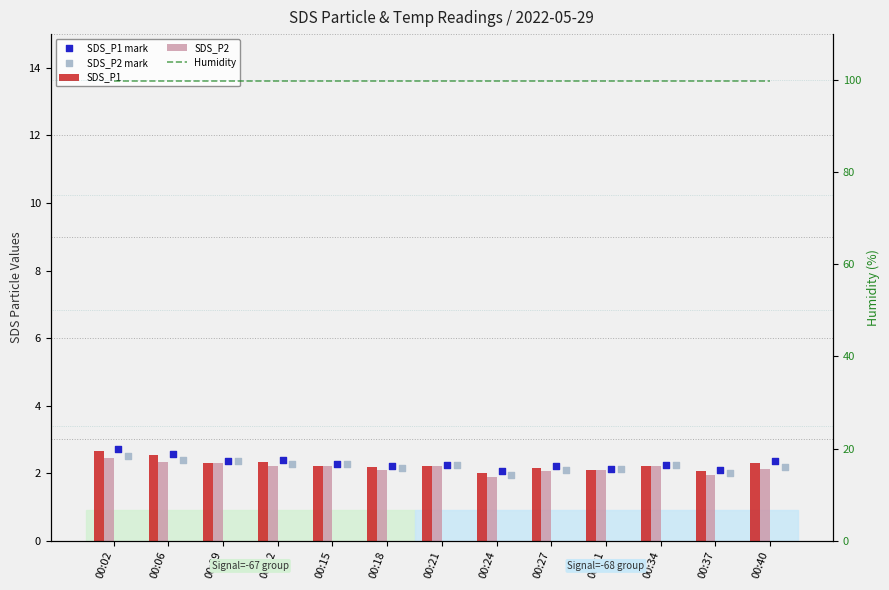

What is the total value across all series at 00:02?

105.0